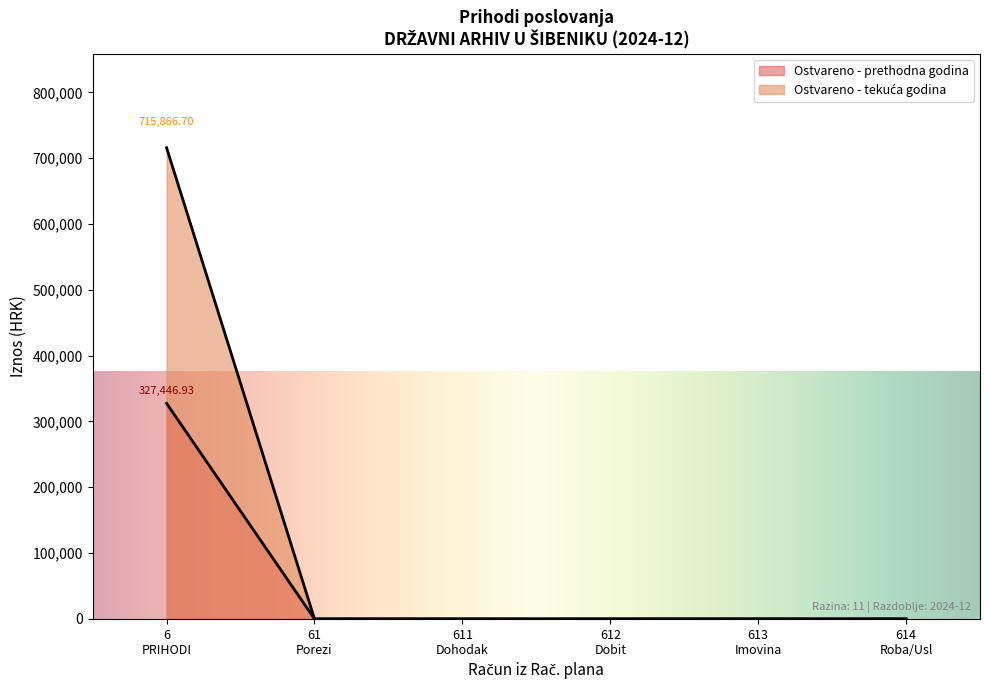

List the series in order of their overall mean, lowest first.

Ostvareno u izvještajnom razdoblju prethodne godine, Ostvareno u izvještajnom razdoblju tekuće godine